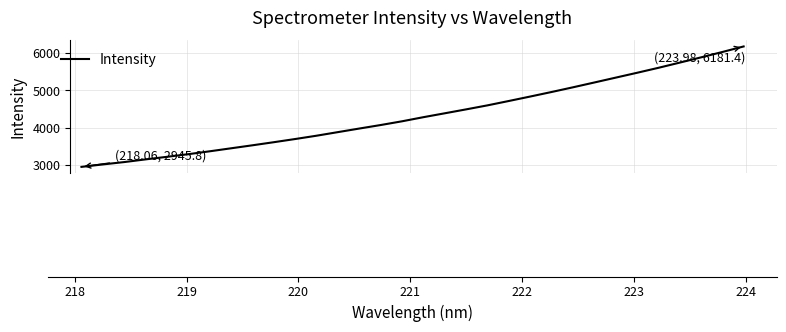

What is the difference between the maximum and minimum values?

3235.6